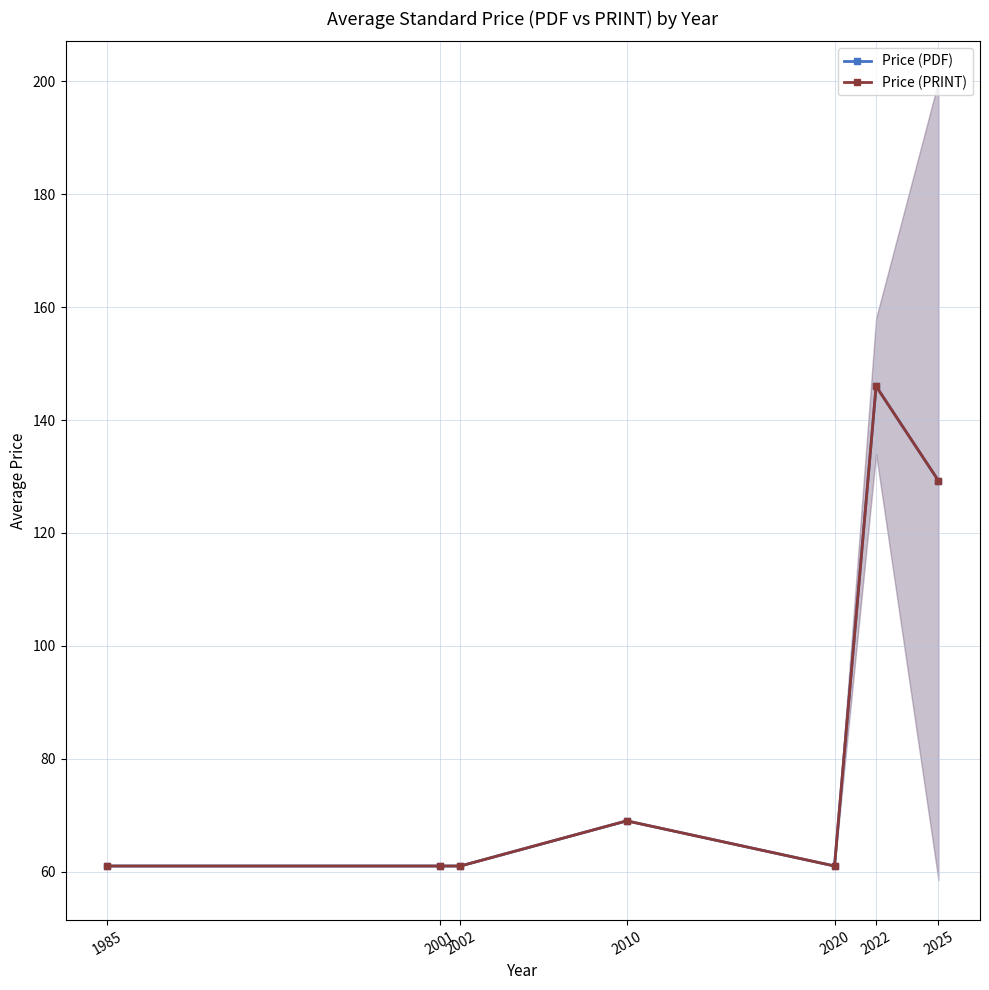

What are all the series names shown in the legend?

Price (PDF), Price (PRINT)